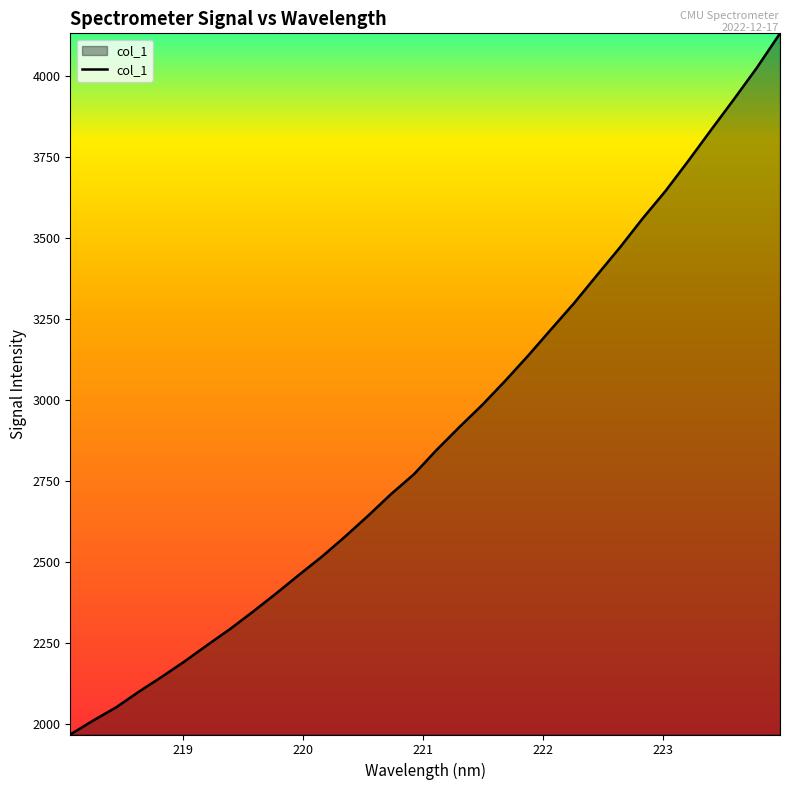

What is the maximum value shown in the chart?

4130.1